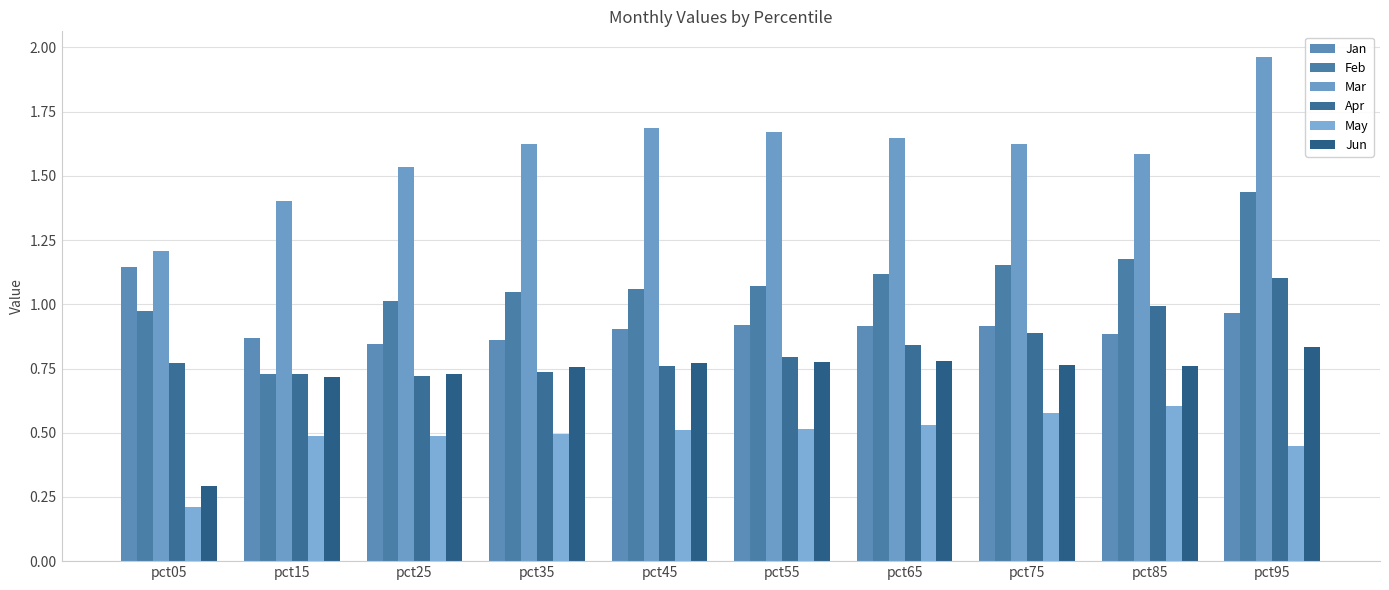

What is the sum of the Jan values at pct65 and pct55?

1.8